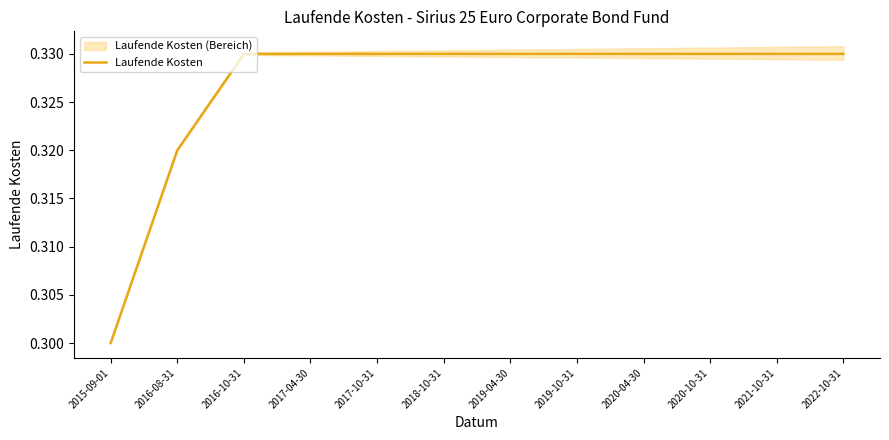

Which category has the lowest value in the Laufende Kosten series?

2015-09-01